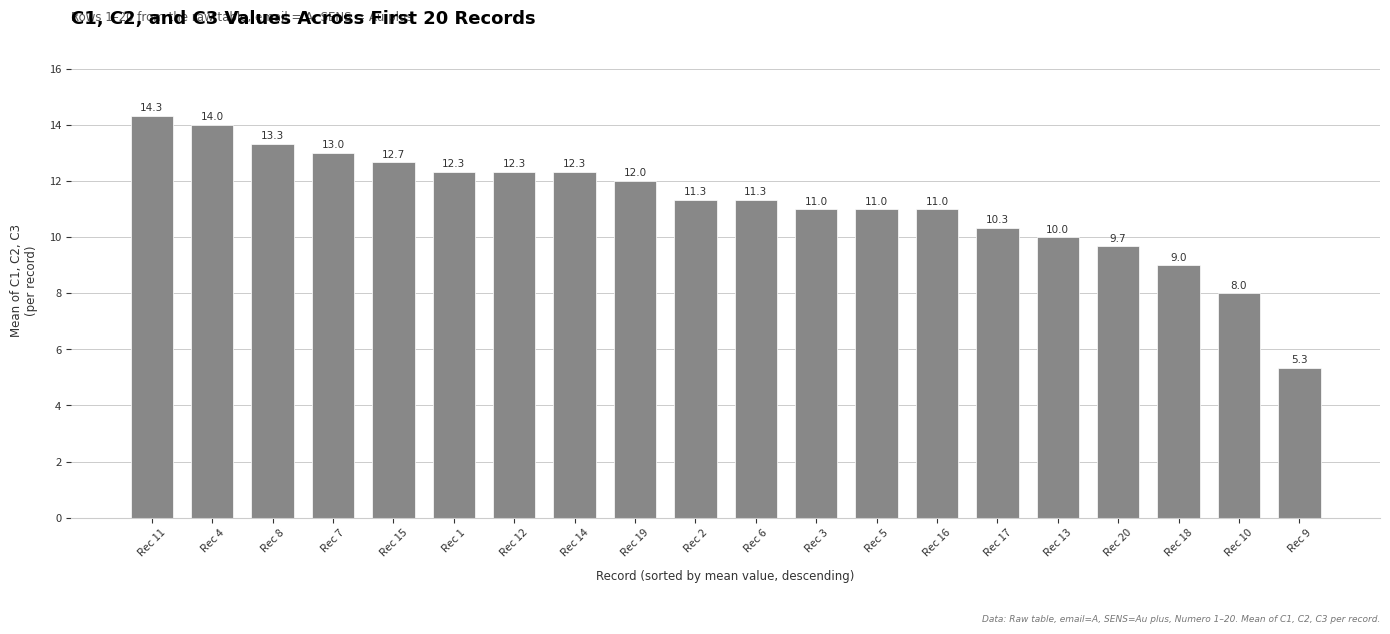

What is the greatest value displayed?

14.3